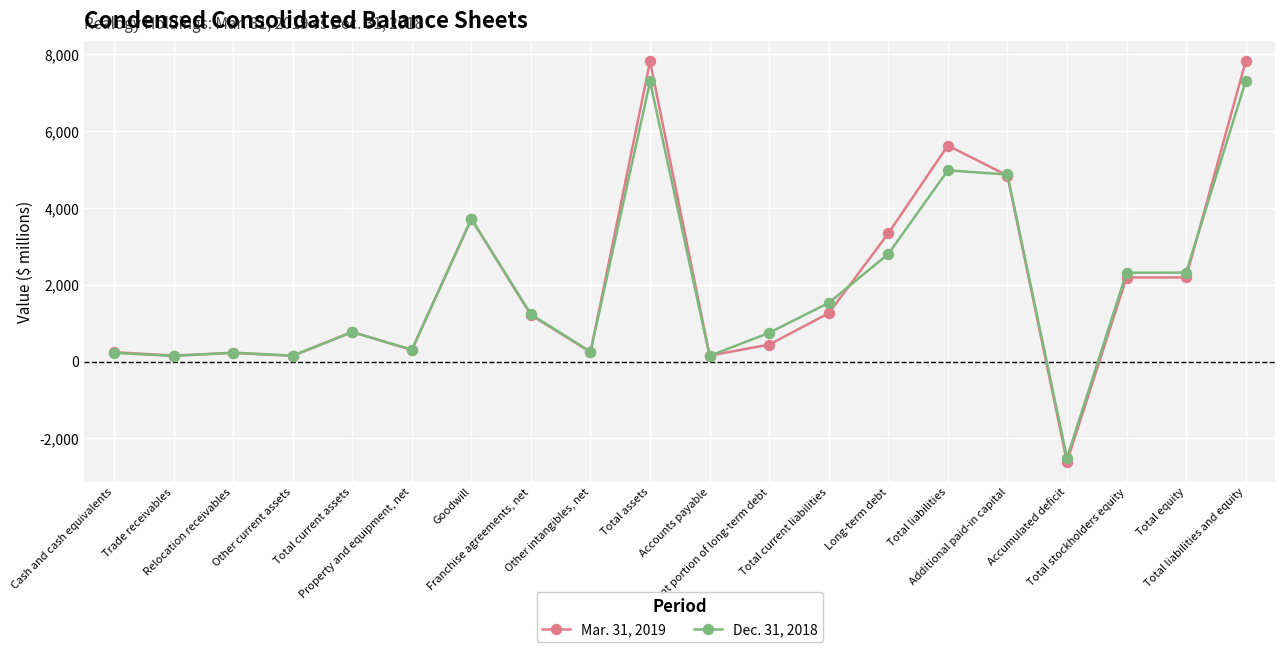

What is the minimum value for Dec. 31, 2018?

-2507